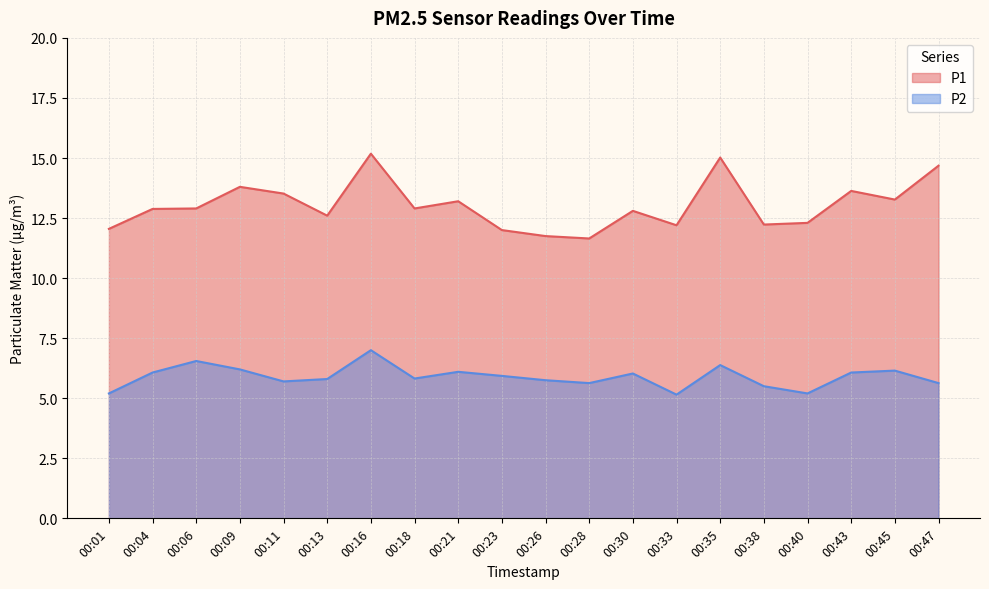

Is it true that P2 equals 5.9 at 00:23?

True